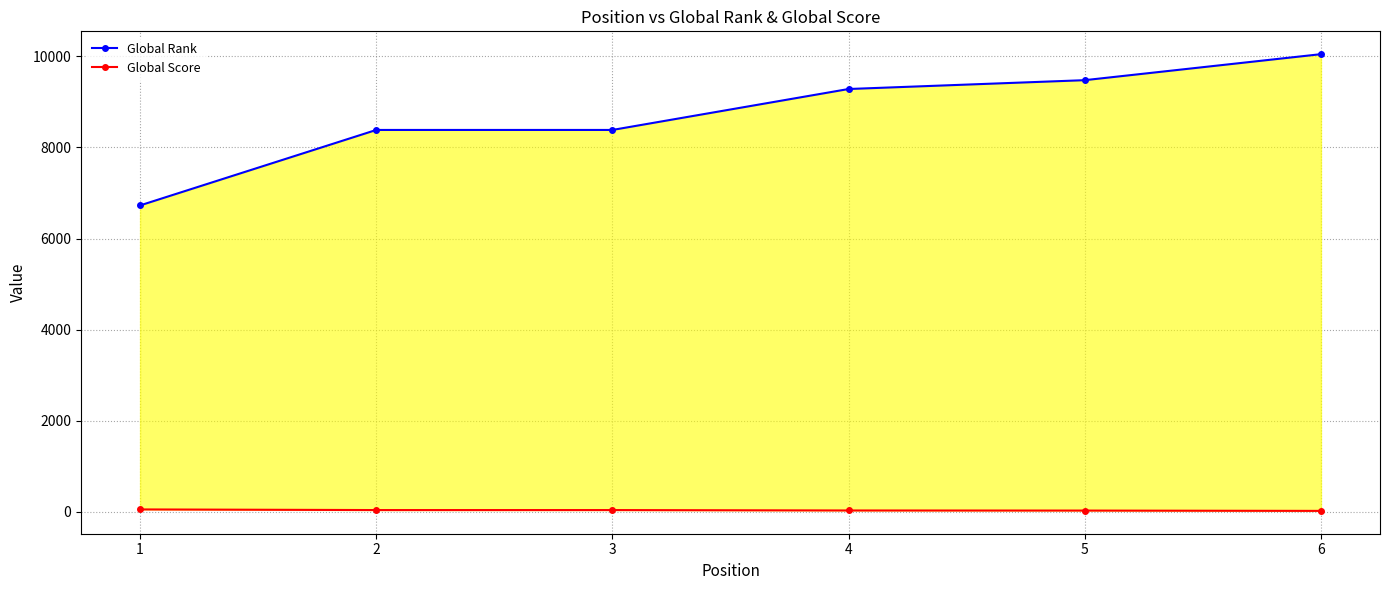

What is the minimum value shown in the chart?

19